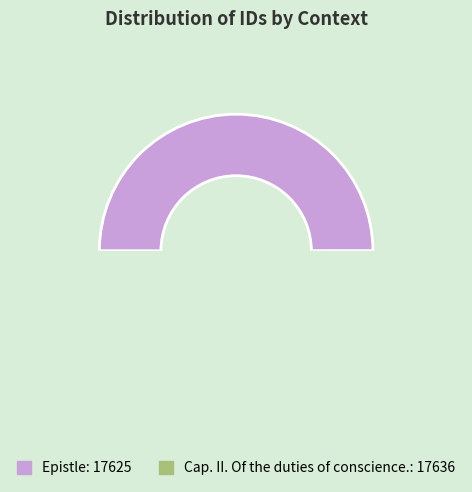

Combined, do Epistle and Cap. II. Of the duties of conscience. account for over 50%?

Yes